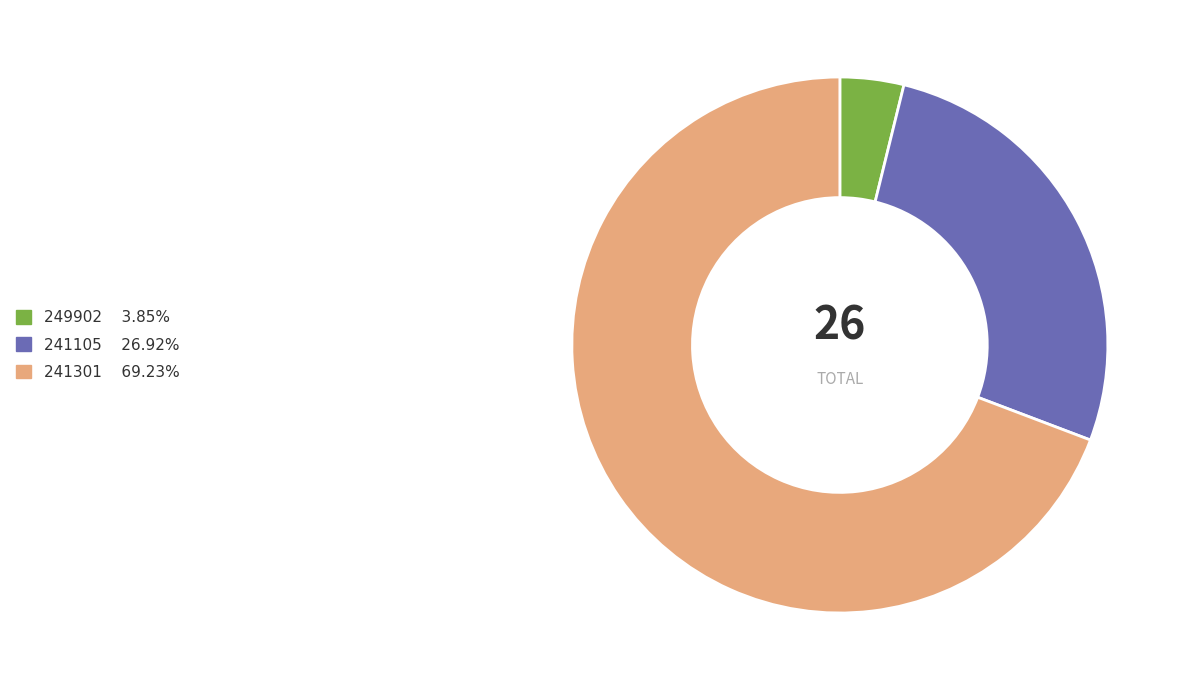

Count the number of slices in the pie.

3